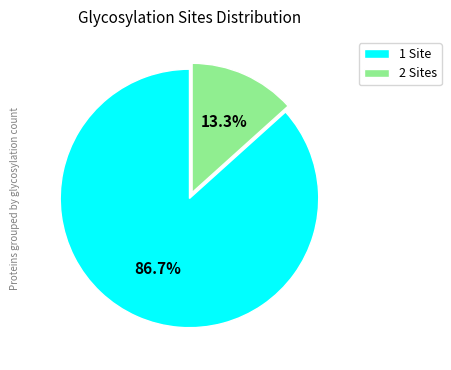

Which slice is the smallest?

2 Sites